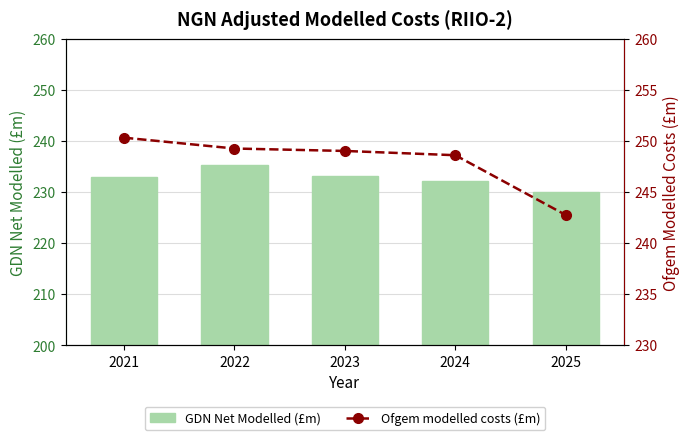

Which label corresponds to the smallest value in the chart?

2025